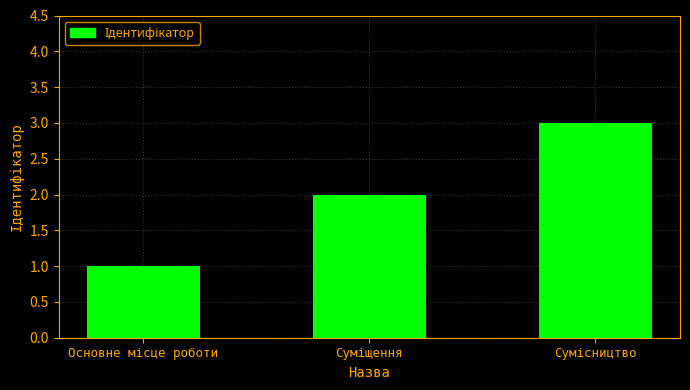

What is the average value?

2